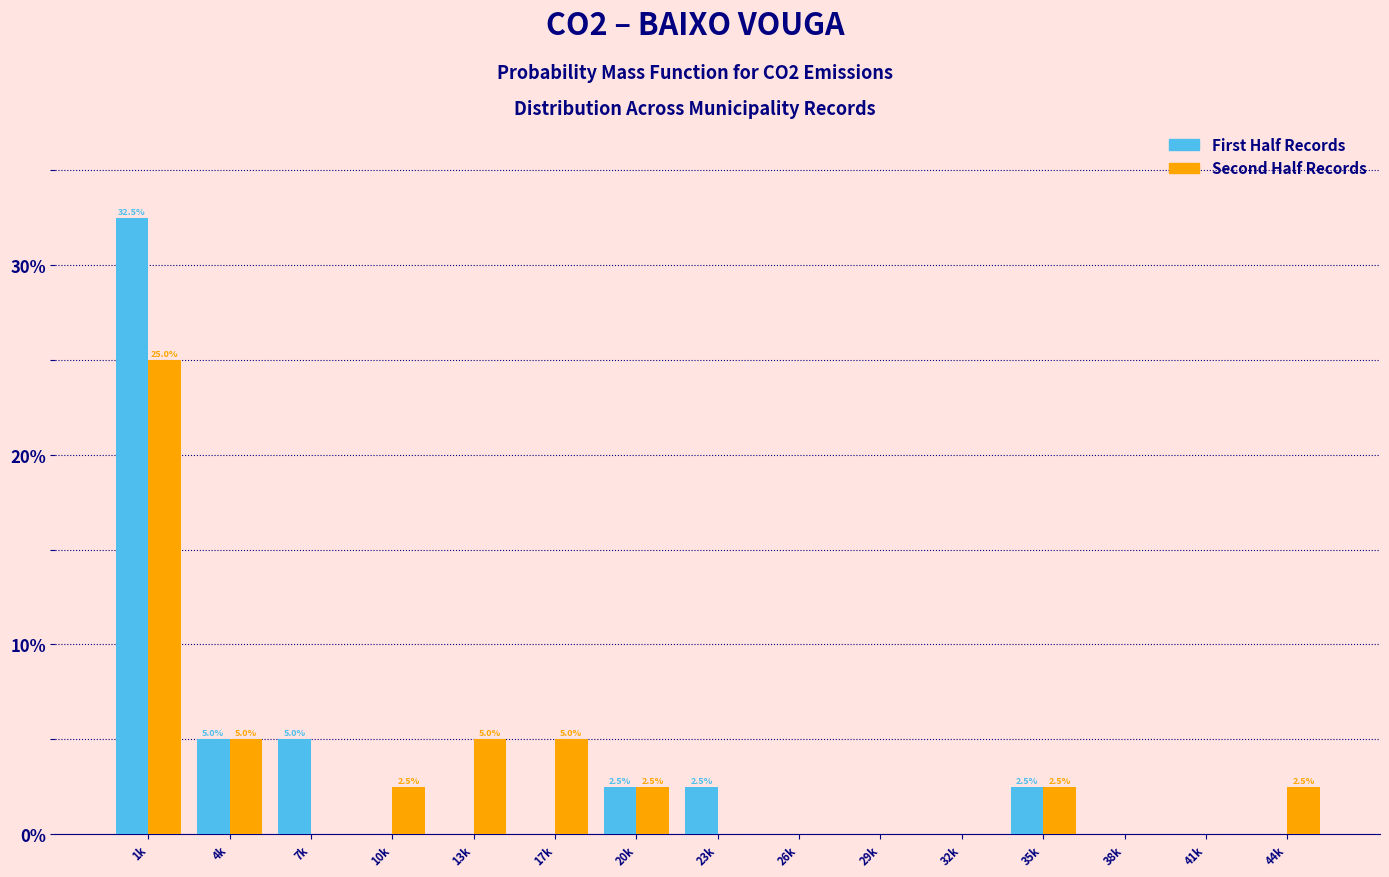

Reading left to right, transcribe all the data shown in this chart.

First Half Records: 1k=32.5	4k=5.0	7k=5.0	10k=0.0	13k=0.0	17k=0.0	20k=2.5	23k=2.5	26k=0.0	29k=0.0	32k=0.0	35k=2.5	38k=0.0	41k=0.0	44k=0.0
Second Half Records: 1k=25.0	4k=5.0	7k=0.0	10k=2.5	13k=5.0	17k=5.0	20k=2.5	23k=0.0	26k=0.0	29k=0.0	32k=0.0	35k=2.5	38k=0.0	41k=0.0	44k=2.5